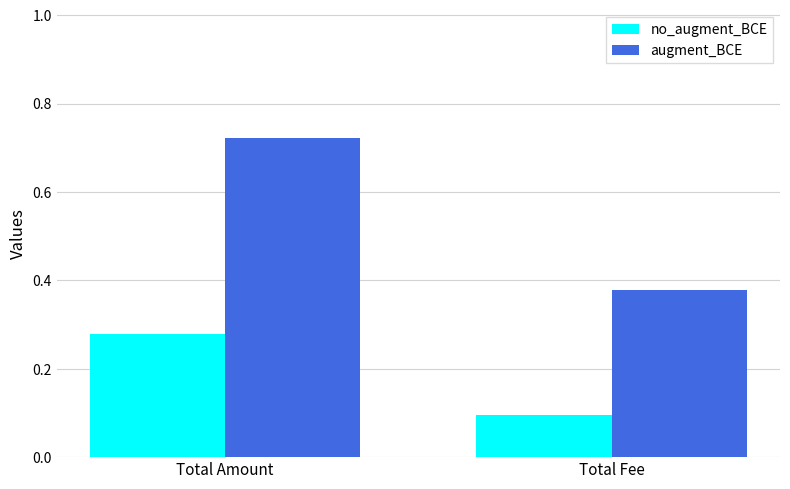

List the series in order of their overall mean, lowest first.

no_augment_BCE, augment_BCE